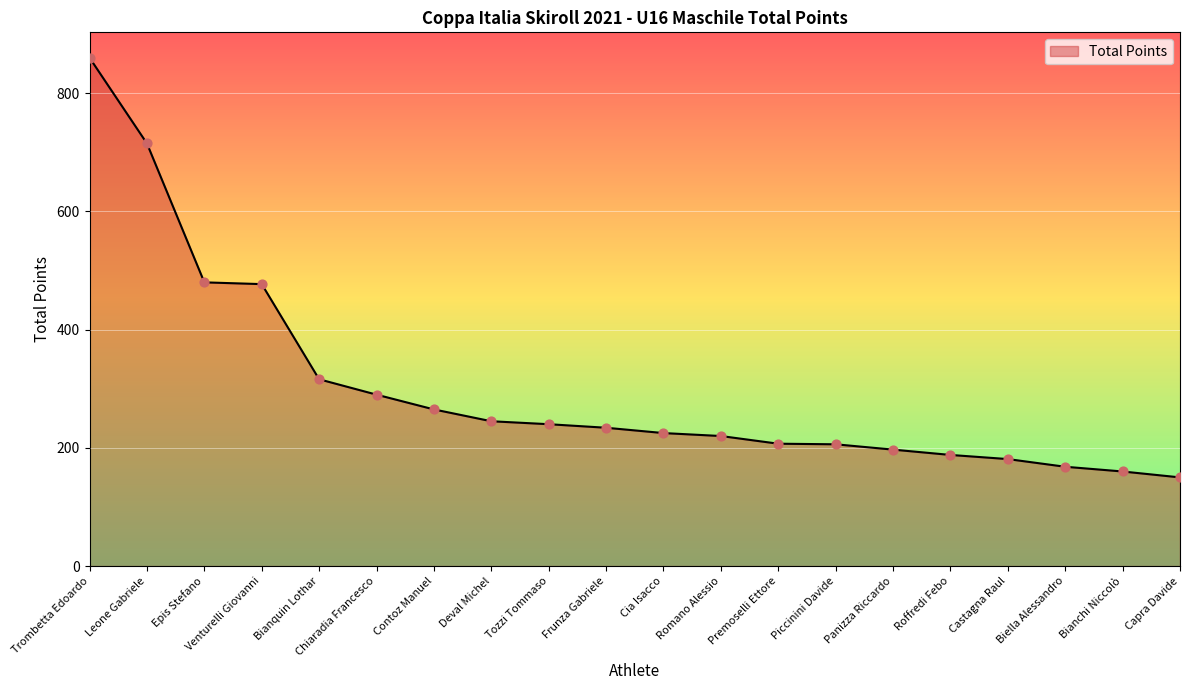

What is the change in value from Trombetta Edoardo to Leone Gabriele?

-145